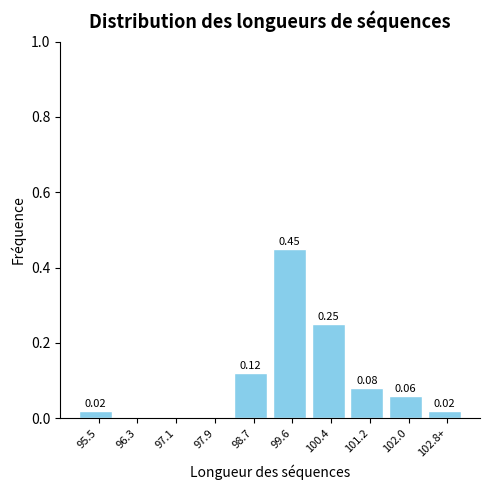

Which has a higher value, 101.2 or 95.5?

101.2